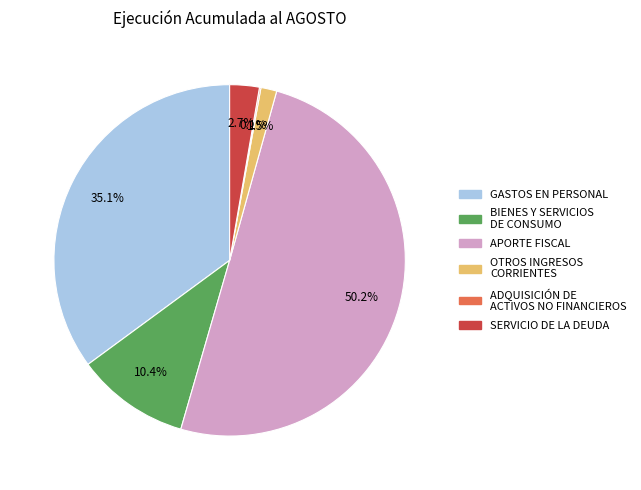

What is the ratio of the value at APORTE FISCAL to the value at GASTOS EN PERSONAL?

1.4